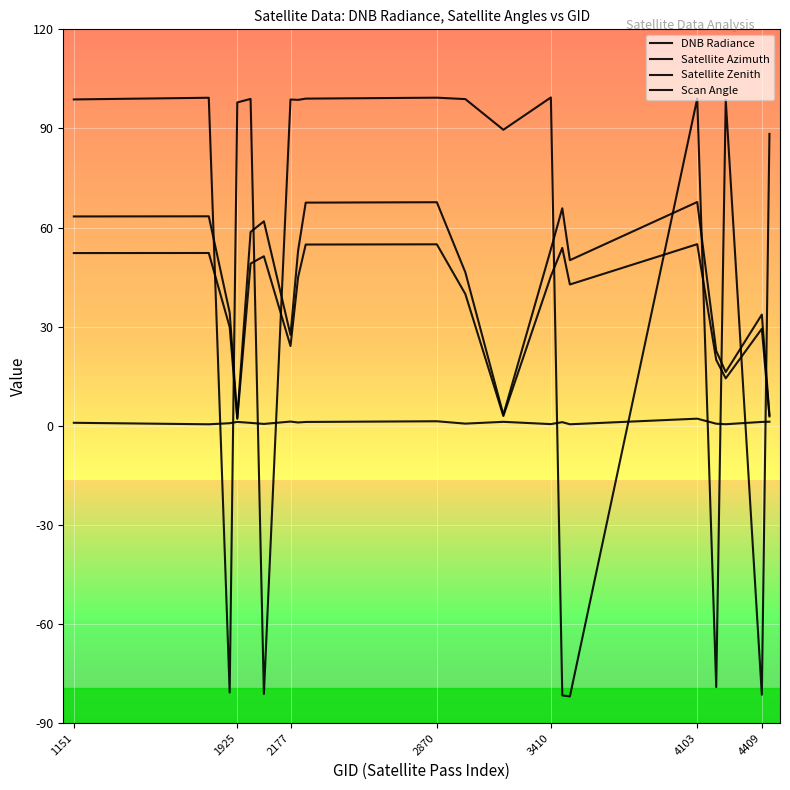

How many interior local valleys does the Scan Angle series have?

5